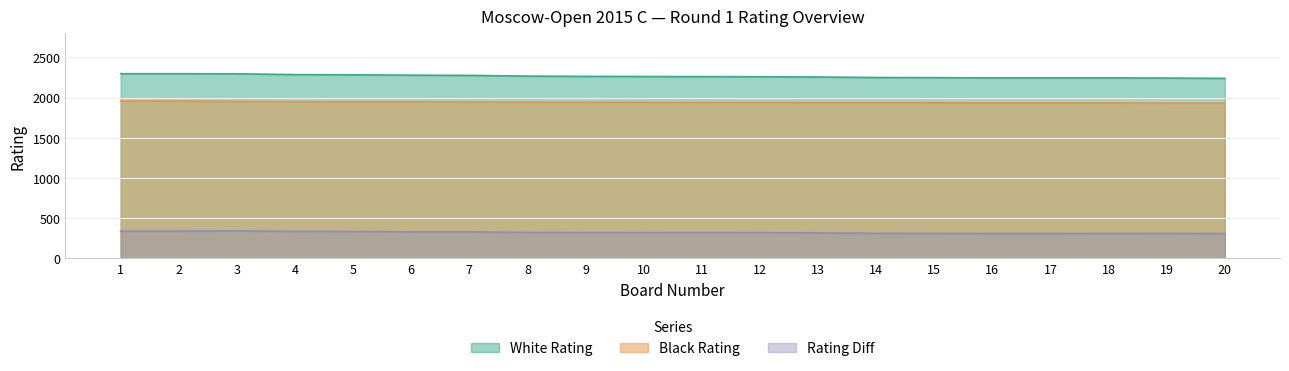

True or false: White Rating and Black Rating cross at least once.

False